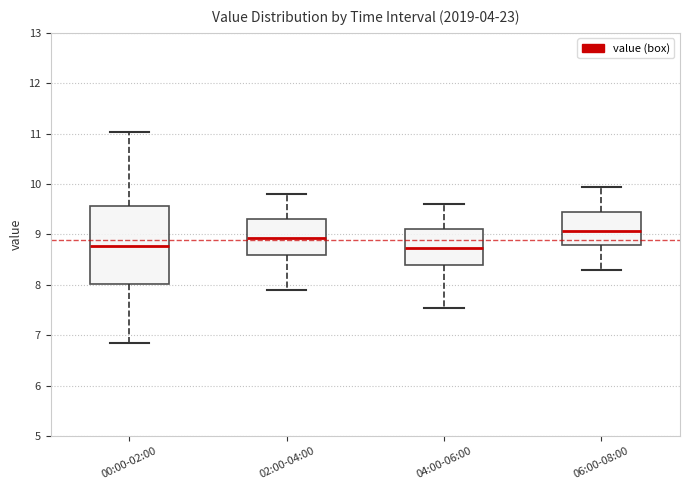

Where does the upper whisker of the box for 02:00-04:00 end on the y-axis? The values are not printed on the chart, so give them approximately, as read against the axis.

9.8